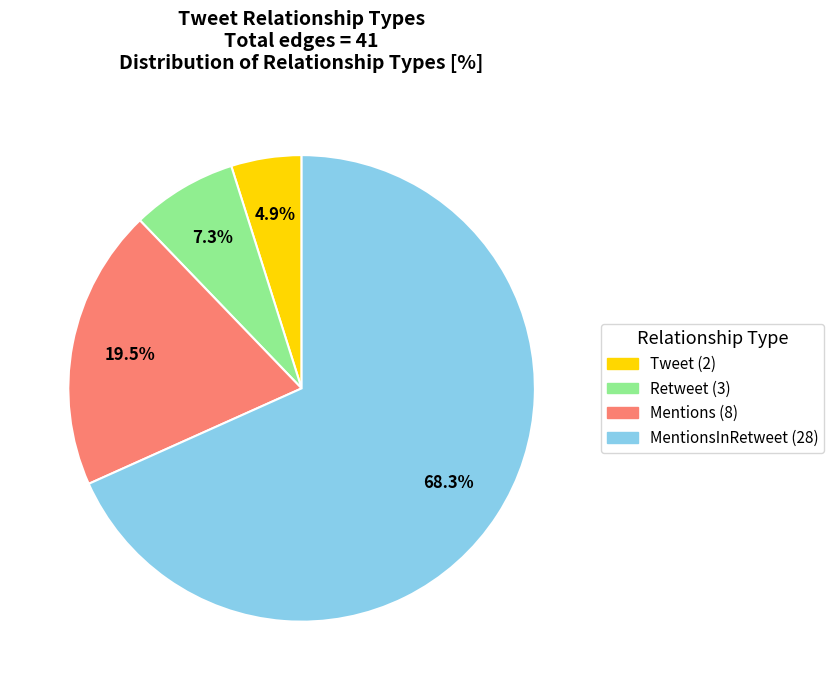

Does any single category account for the majority?

Yes